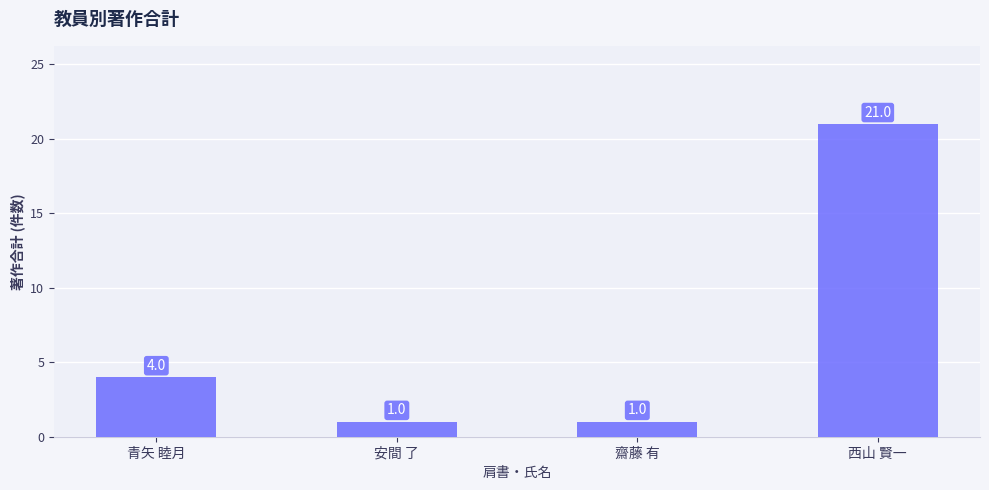

What is the label of the 1st bar from the left?

青矢 睦月